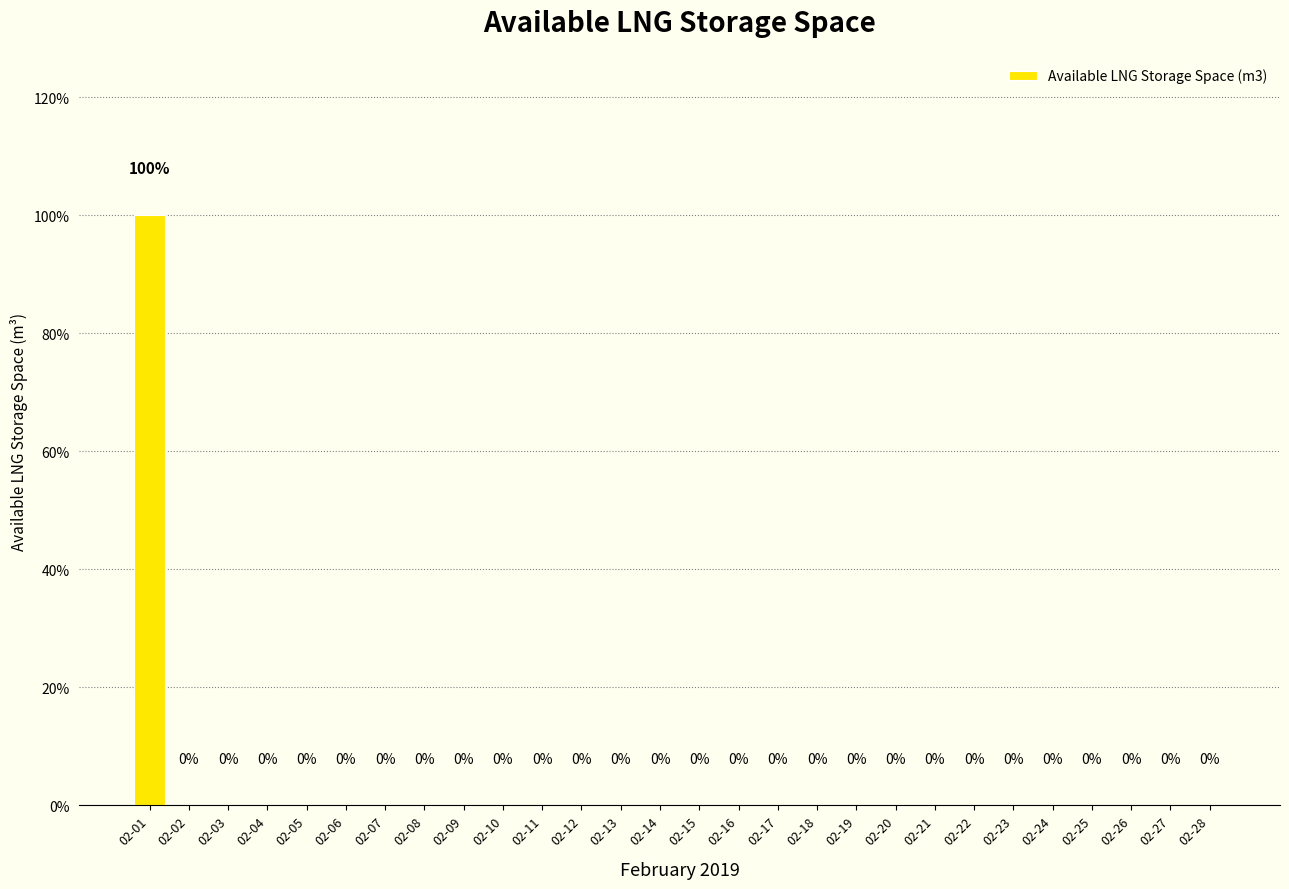

How many series are shown in this chart?

1